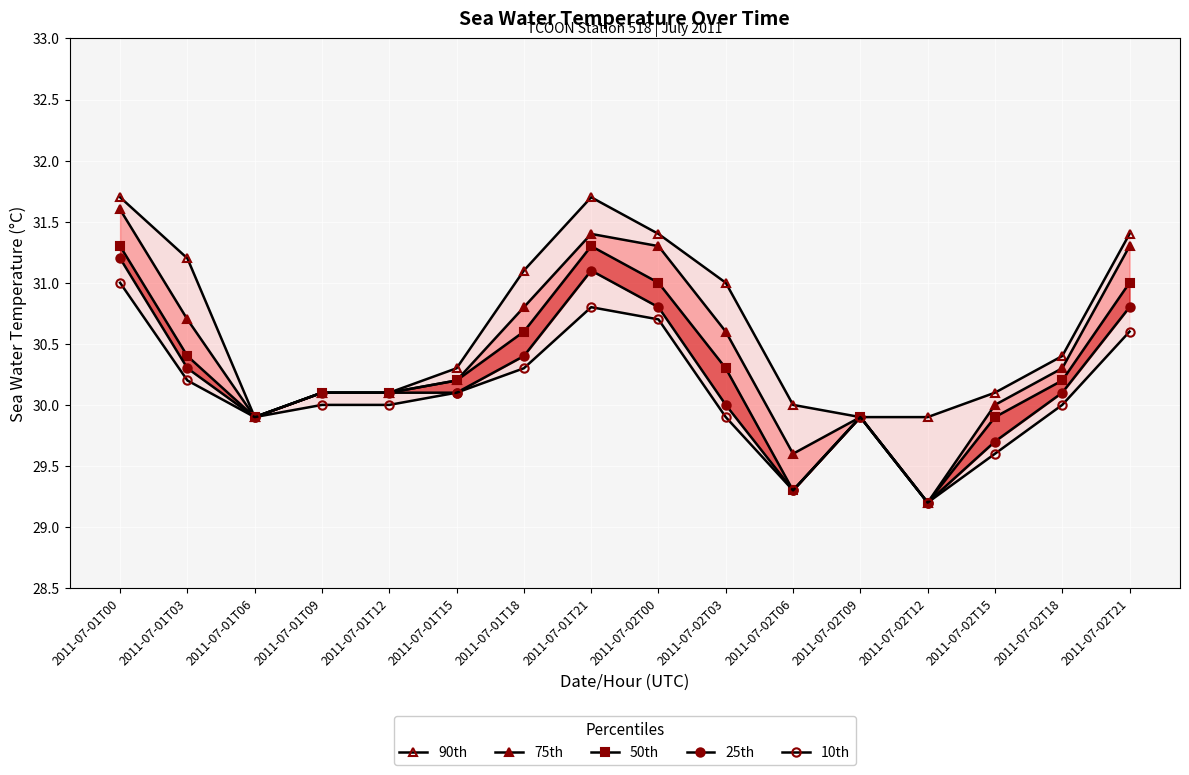

What is the spread (max minus min) of values at 2011-07-01T15?

0.2